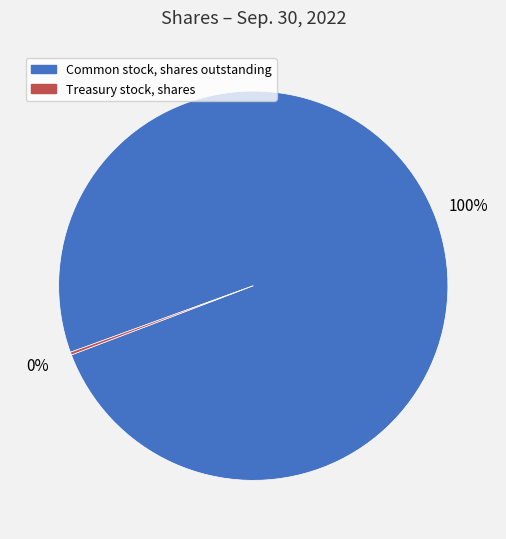

Is it true that Common stock, shares outstanding is 92% of the pie?

False